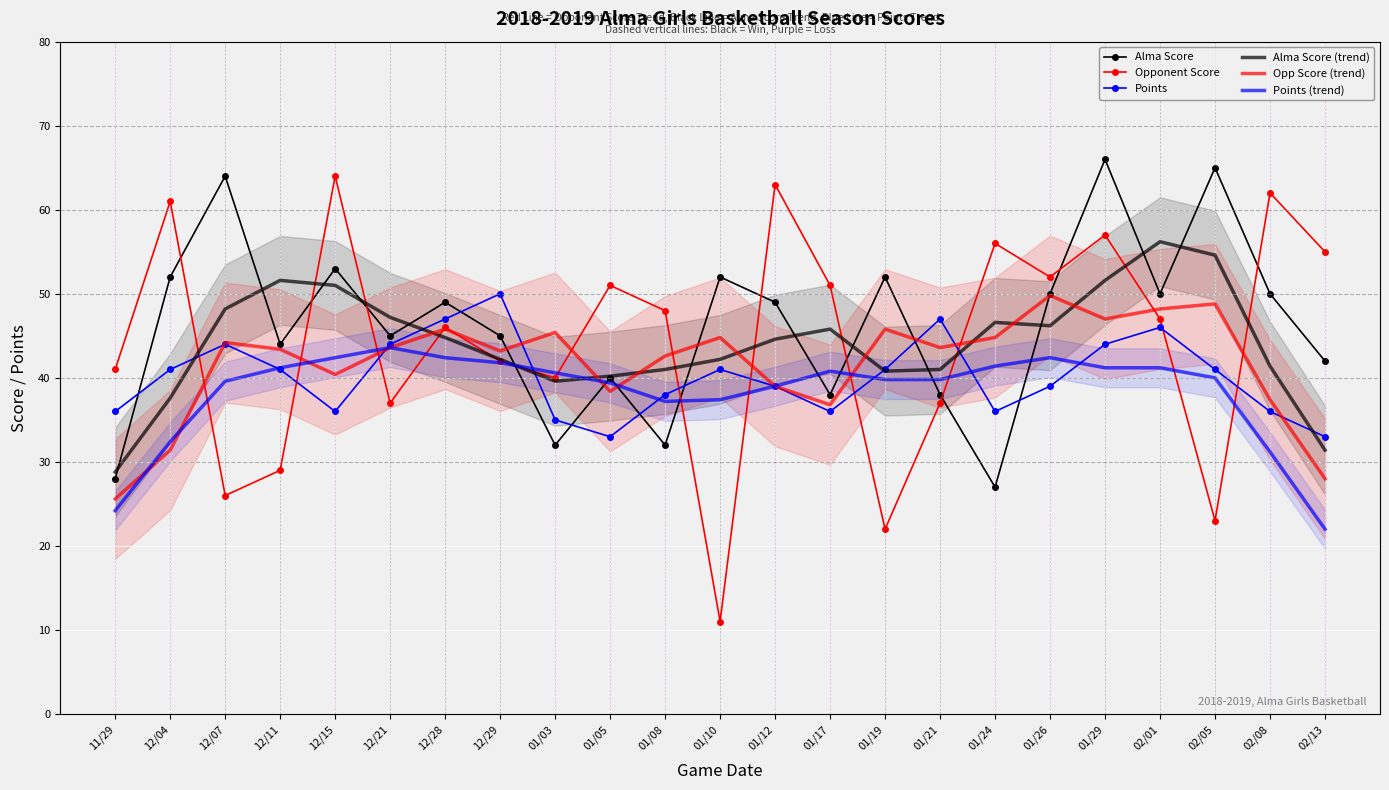

What is the spread (max minus min) of values at 12/04?

29.6